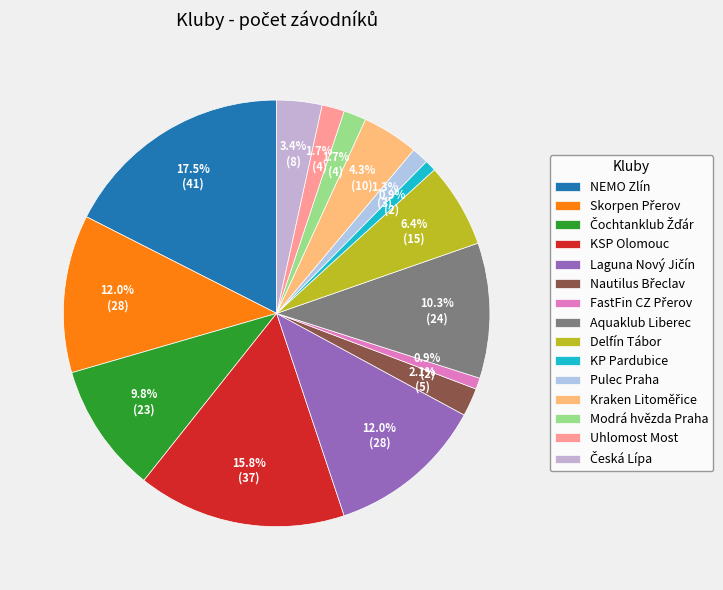

Approximately how many times larger is the value at NEMO Zlín compared to FastFin CZ Přerov?

20.5